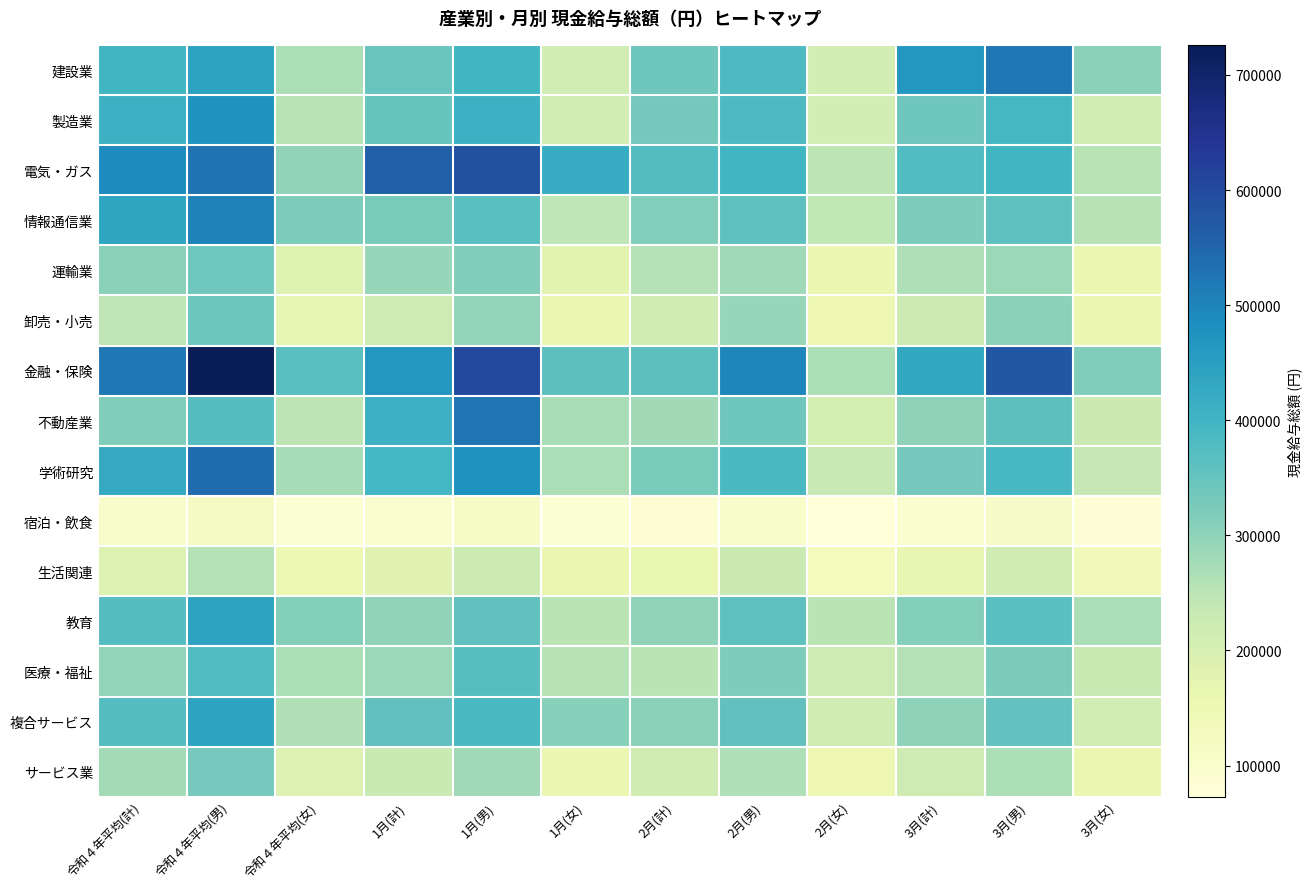

At 3月(女), list the series in order from smallest to largest.

宿泊・飲食, 生活関連, 運輸業, 卸売・小売, サービス業, 製造業, 複合サービス, 不動産業, 医療・福祉, 学術研究, 電気・ガス, 情報通信業, 教育, 建設業, 金融・保険